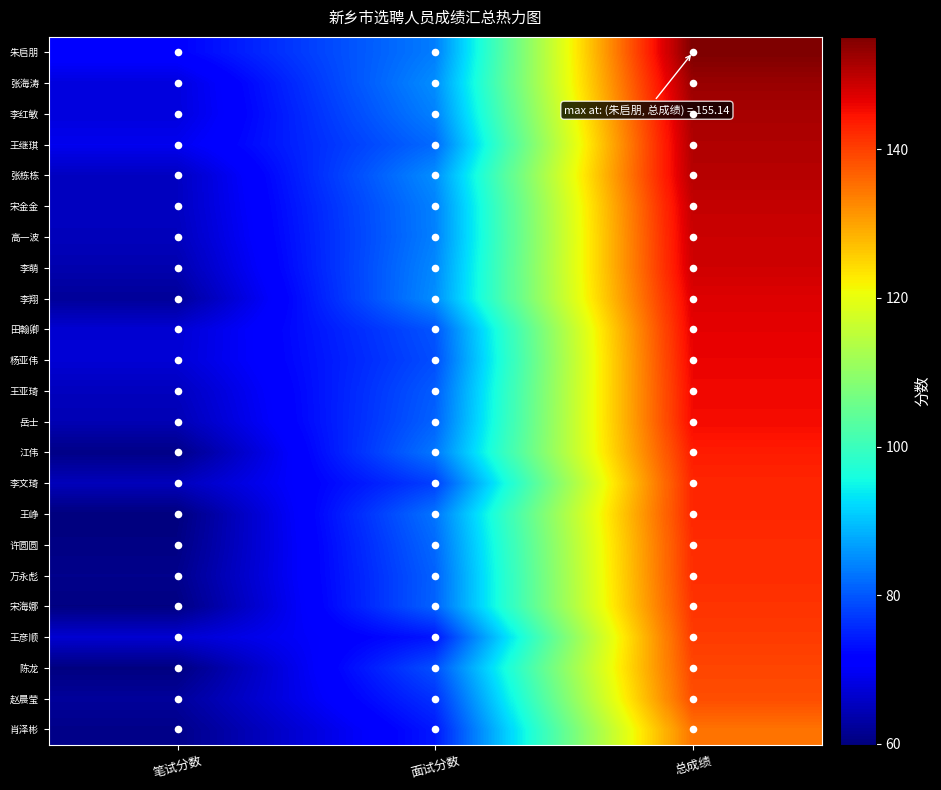

Rank the series by their maximum value, from lowest to highest.

肖泽彬, 赵晨莹, 陈龙, 王彦顺, 宋海娜, 万永彪, 许圆圆, 王峥, 李文琦, 江伟, 岳士, 王亚琦, 杨亚伟, 田翰卿, 李翔, 李萌, 高一波, 宋金金, 张栋栋, 王继琪, 李红敏, 张海涛, 朱启朋